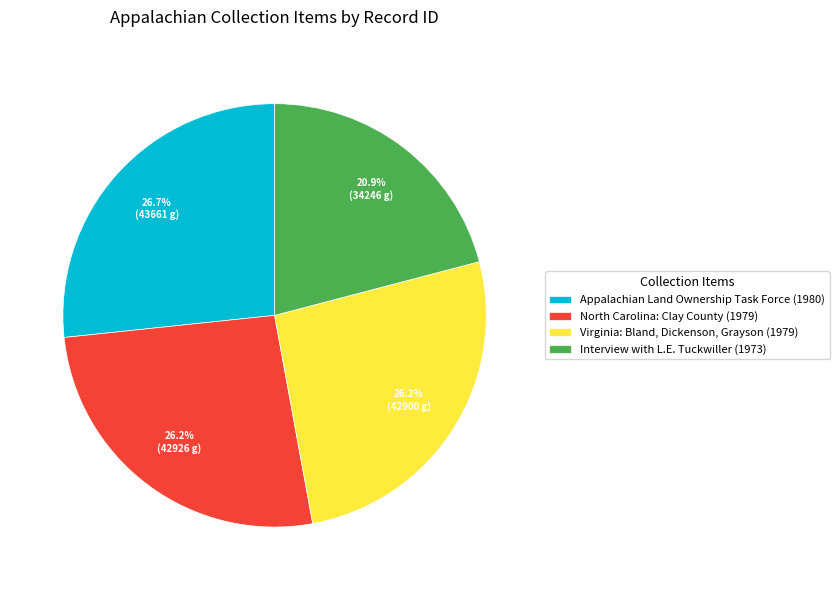

Does any single category account for the majority?

No